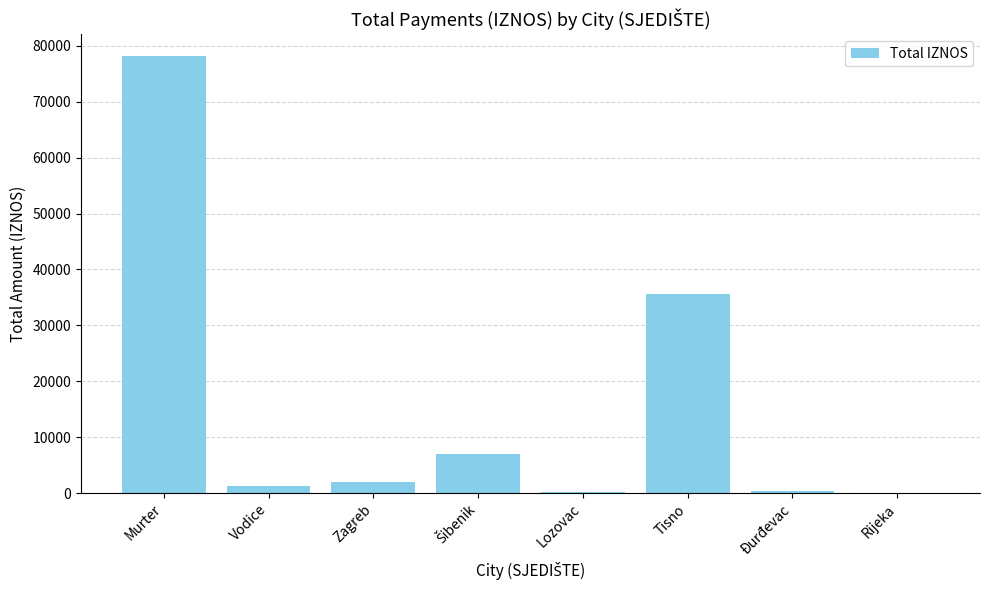

What is the change in value from Murter to Vodice?

-76979.0